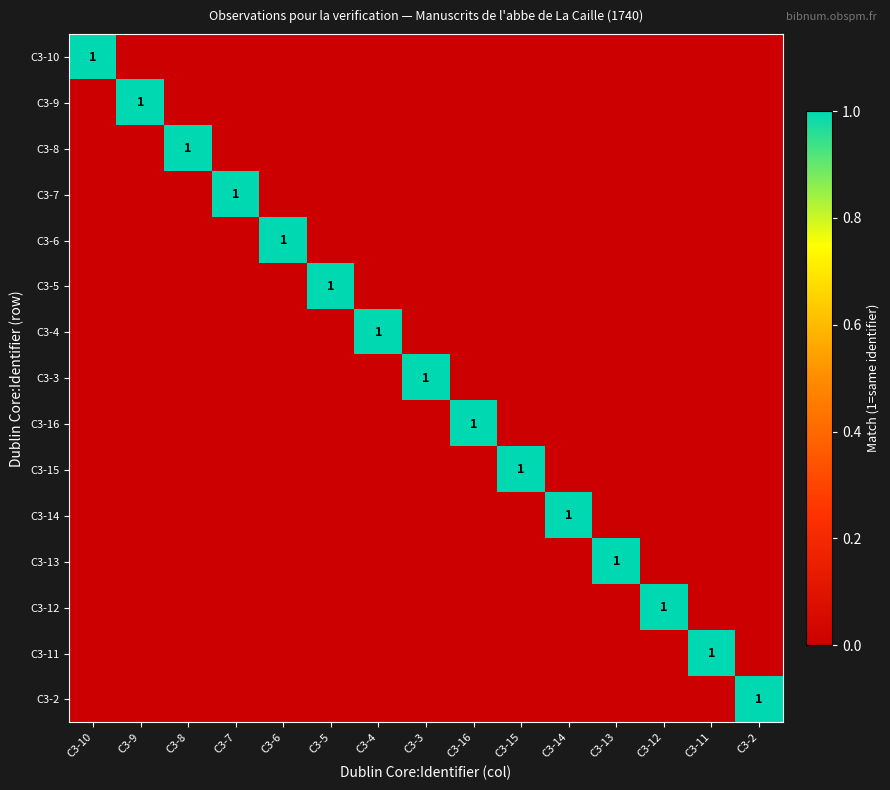

Which has a higher value, C3-3 or C3-7?

C3-3